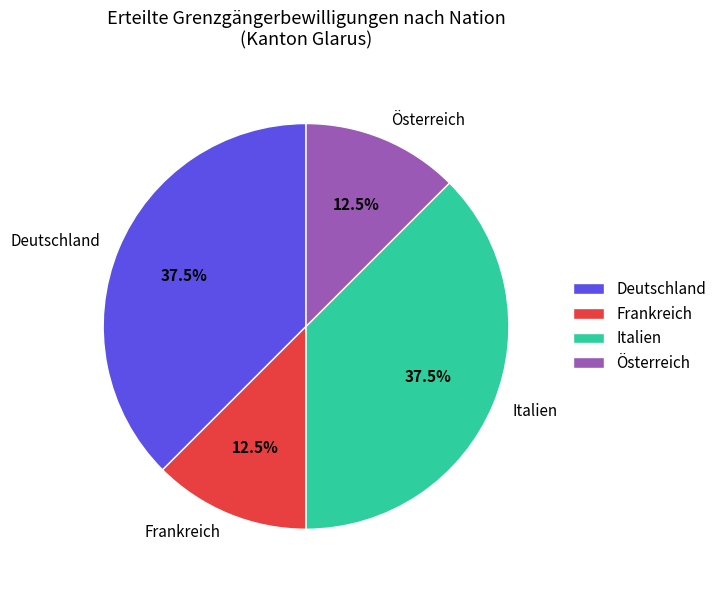

Combined, do Deutschland and Italien account for over 50%?

Yes